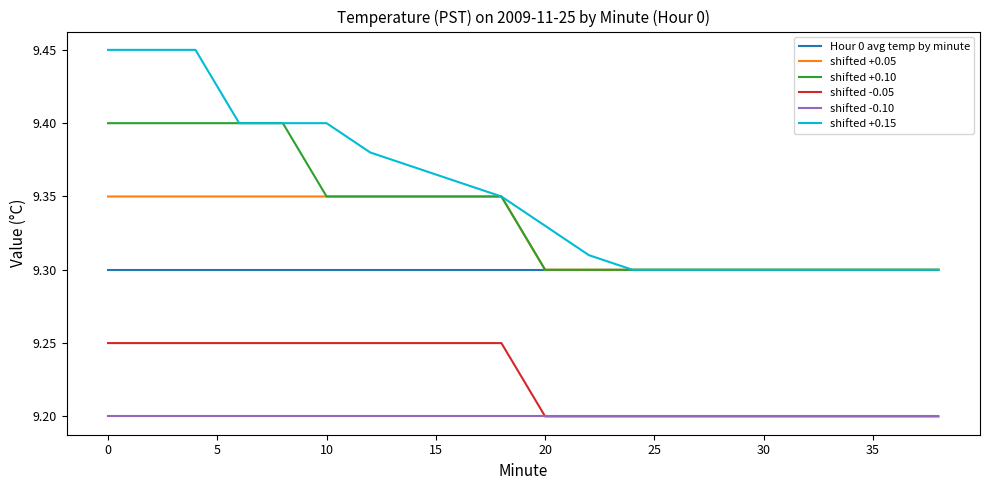

True or false: Hour 0 avg temp by minute and shifted -0.05 cross at least once.

False